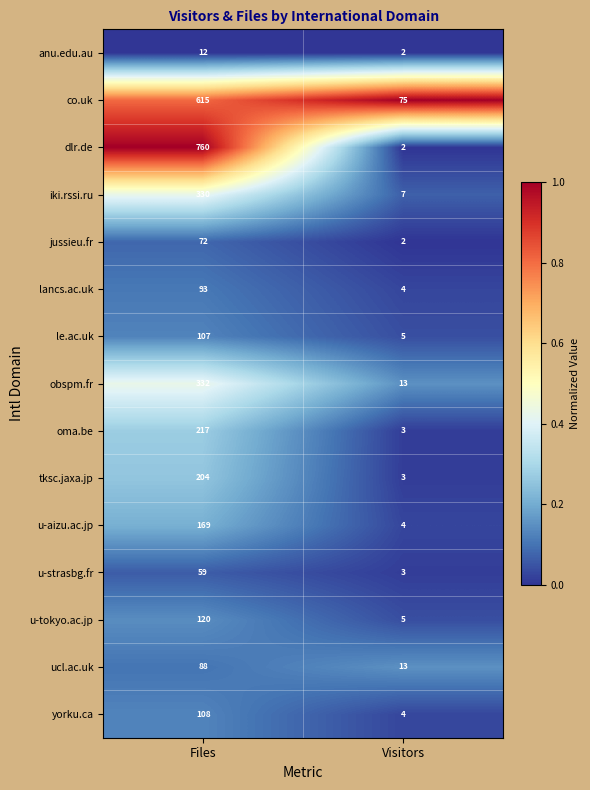

What is the maximum value shown in the chart?

760